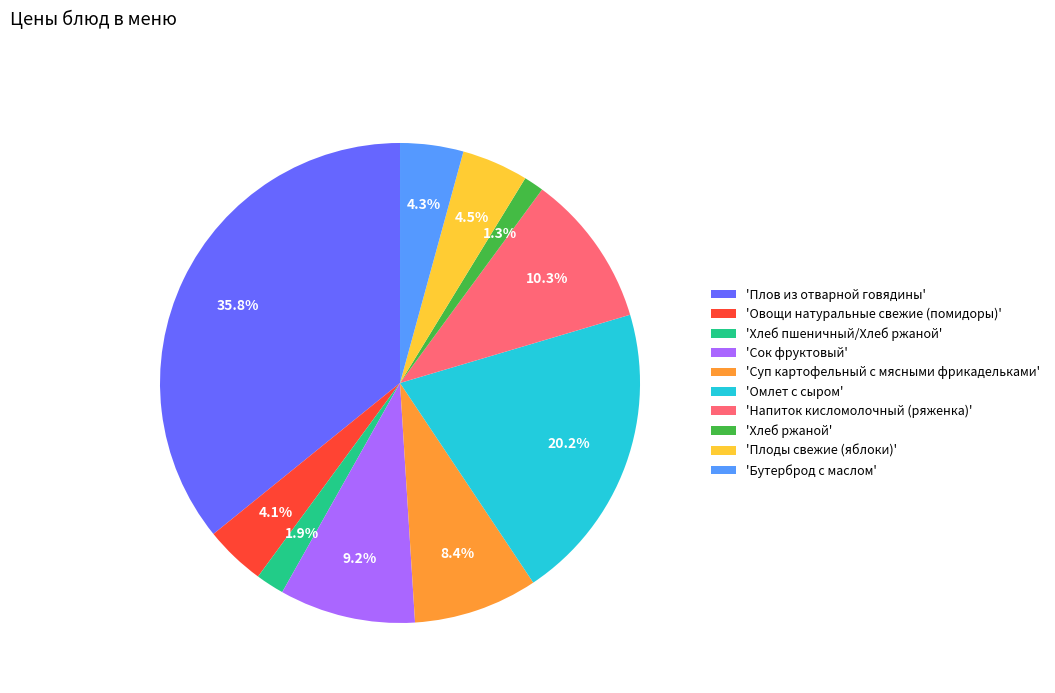

Does any single category account for the majority?

No